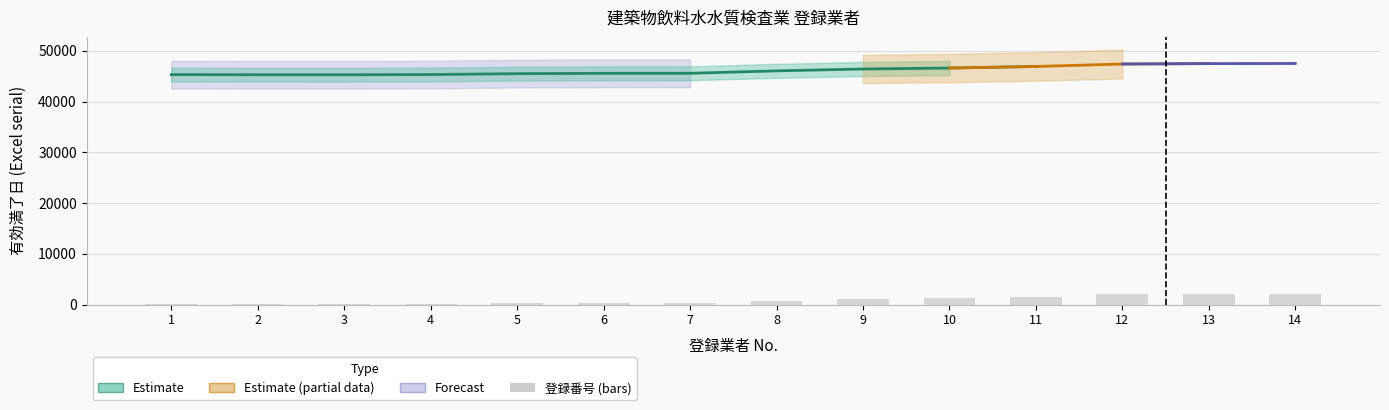

What is the difference between the values at 2 and 14?

1995.5